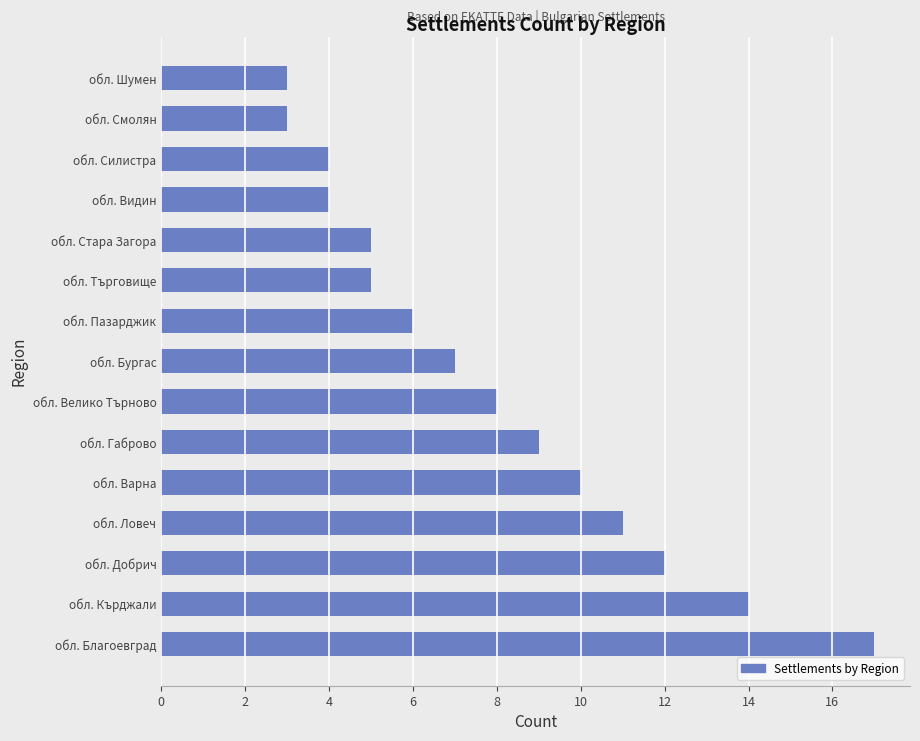

What is the difference between the maximum and minimum values?

14